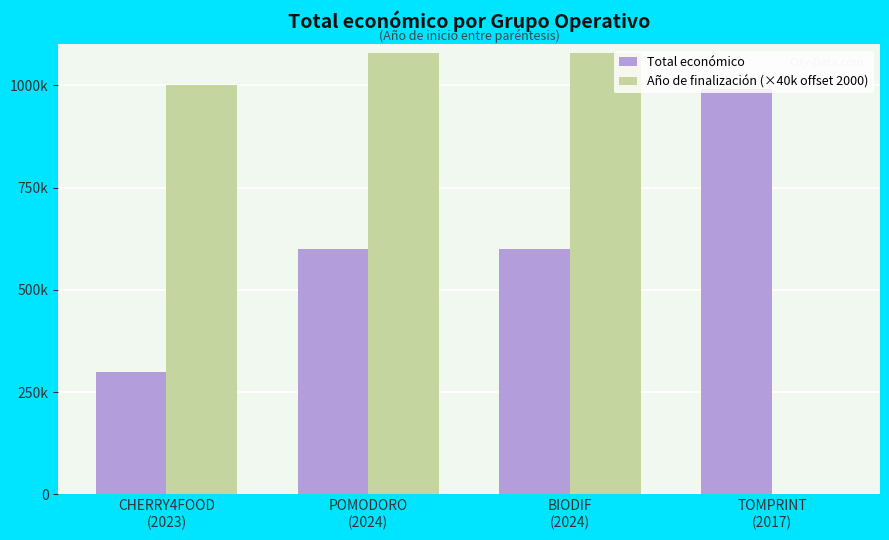

Does the chart contain stacked bars?

No